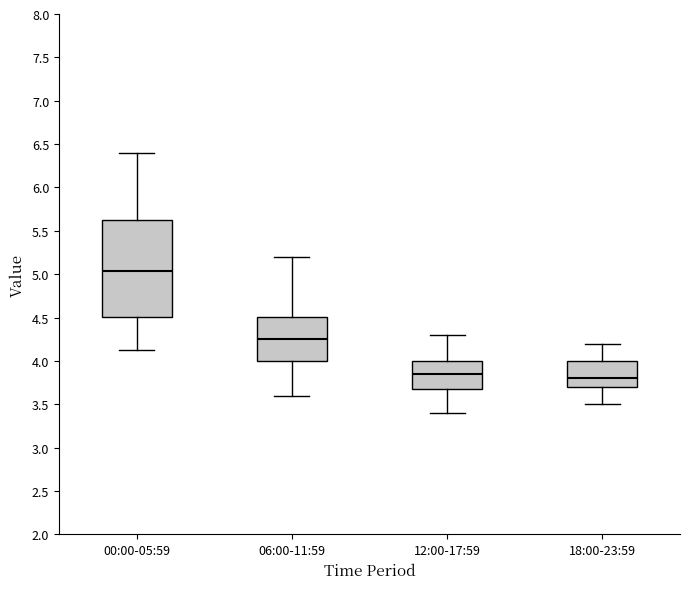

Where is the upper edge of the box for 12:00-17:59 on the y-axis? The values are not printed on the chart, so give them approximately, as read against the axis.

4.00